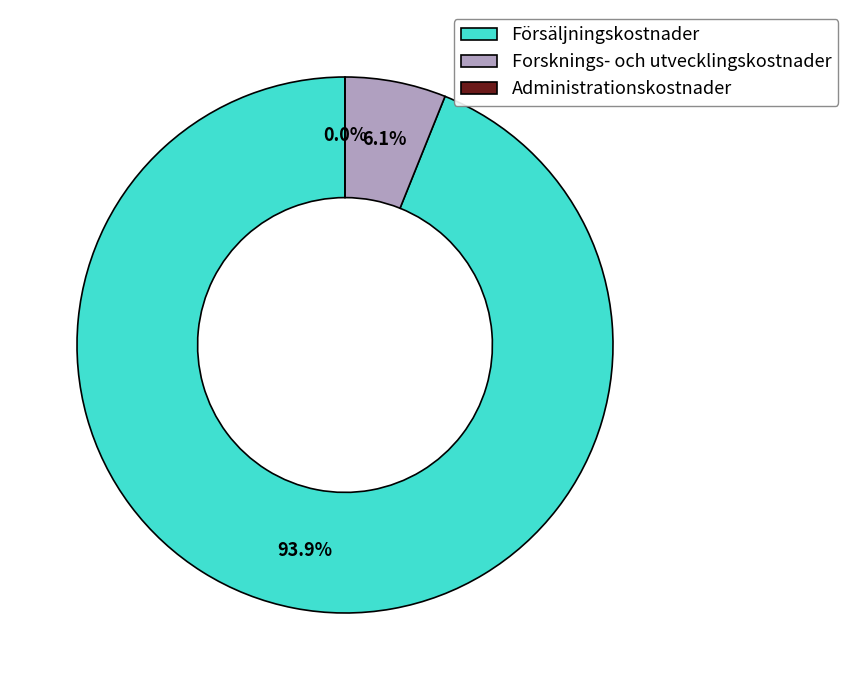

Which has a higher value, Forsknings- och utvecklingskostnader or Administrationskostnader?

Forsknings- och utvecklingskostnader